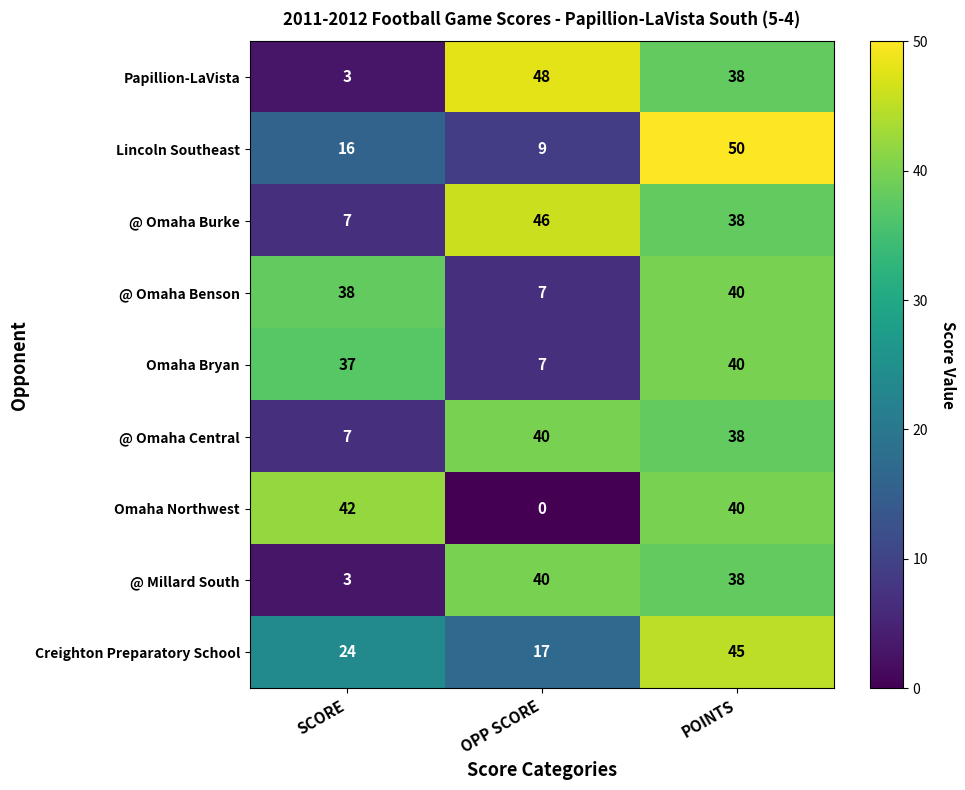

At which label is @ Omaha Central closest to 23?

POINTS